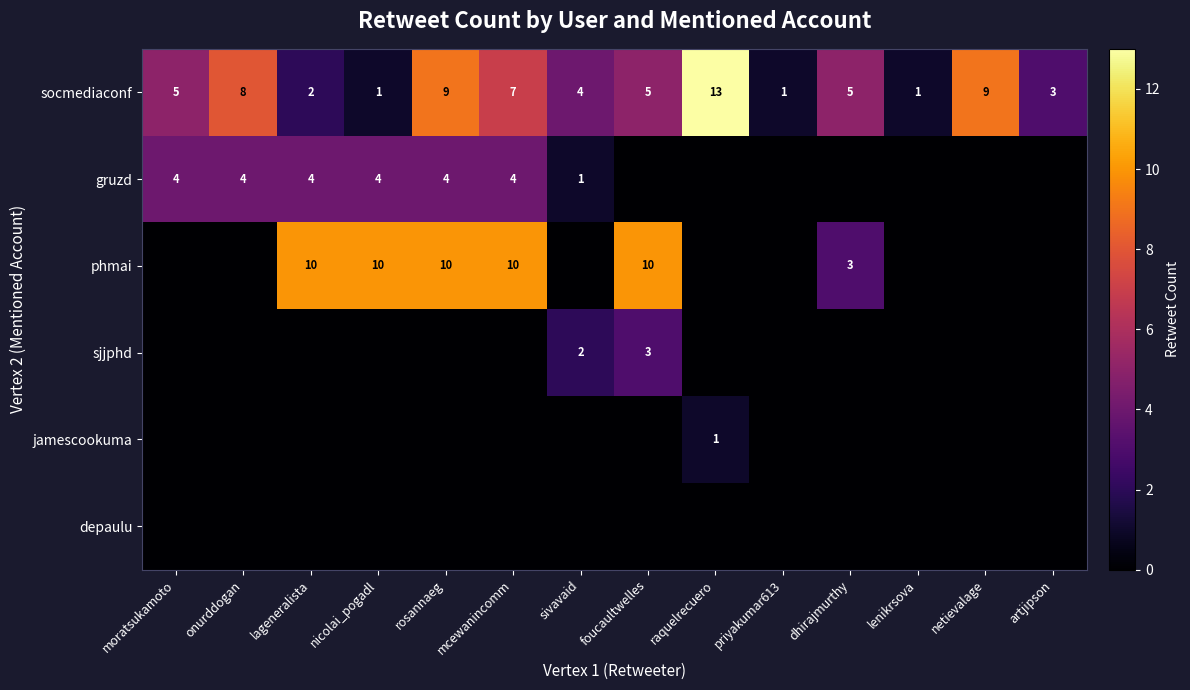

What is the sum of all socmediaconf values?

73